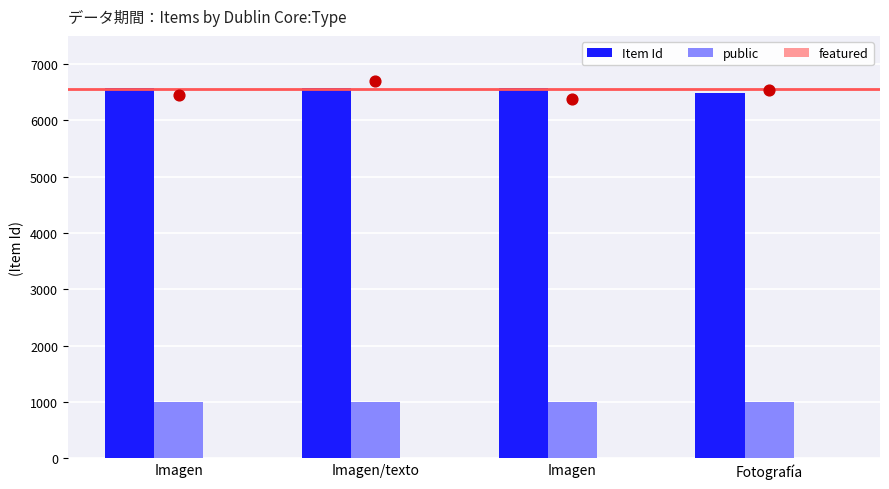

Which series reaches the minimum Y coordinate?

featured